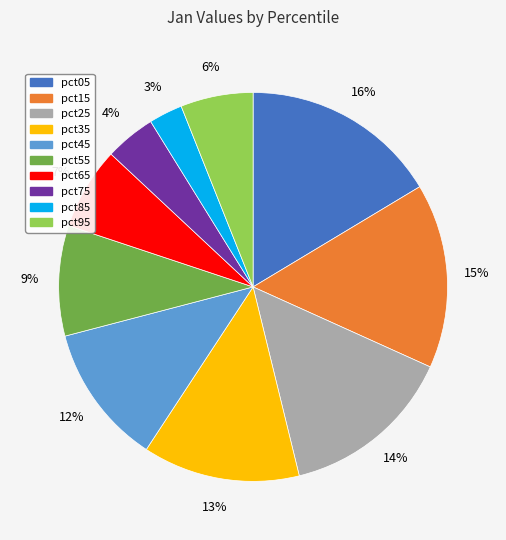

The pct55 slice represents 1% of the pie. True or false?

False